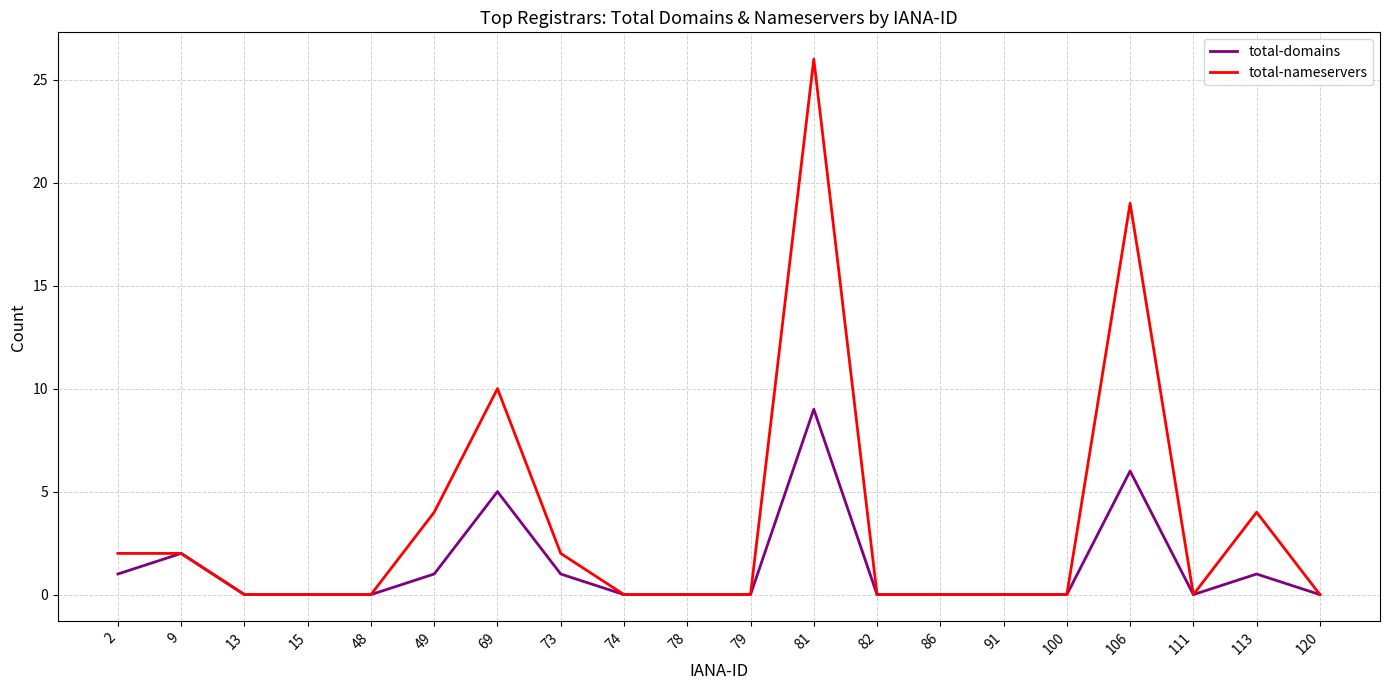

Where is total-domains nearest to the value 4?

69